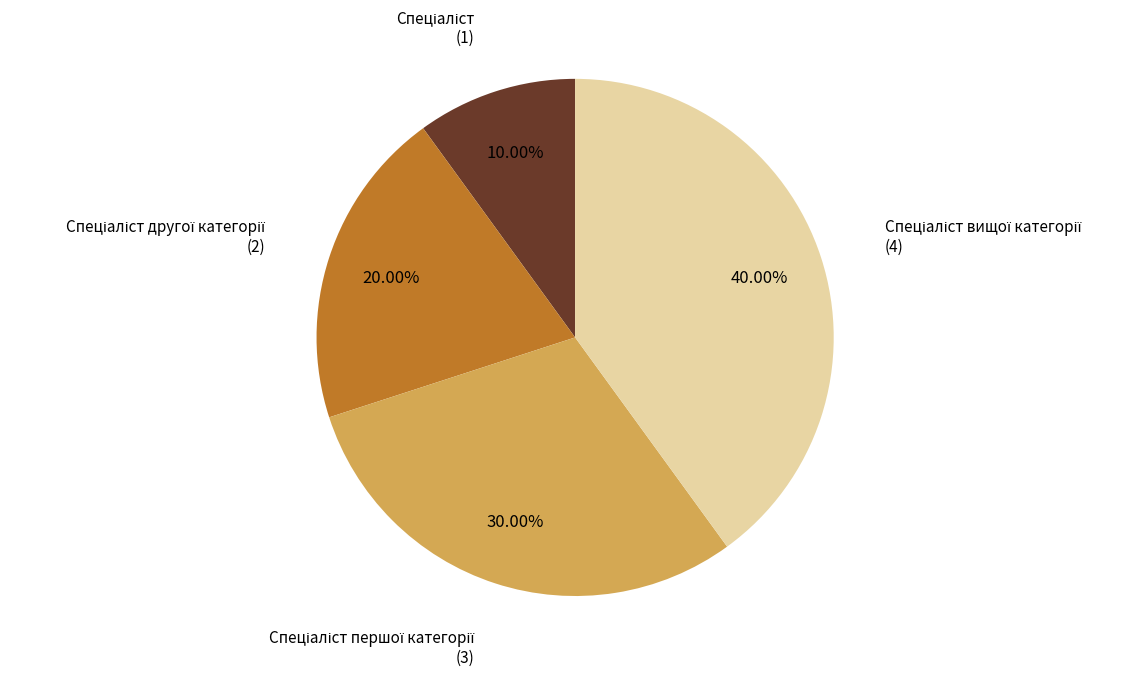

Is there a majority slice in this chart?

No